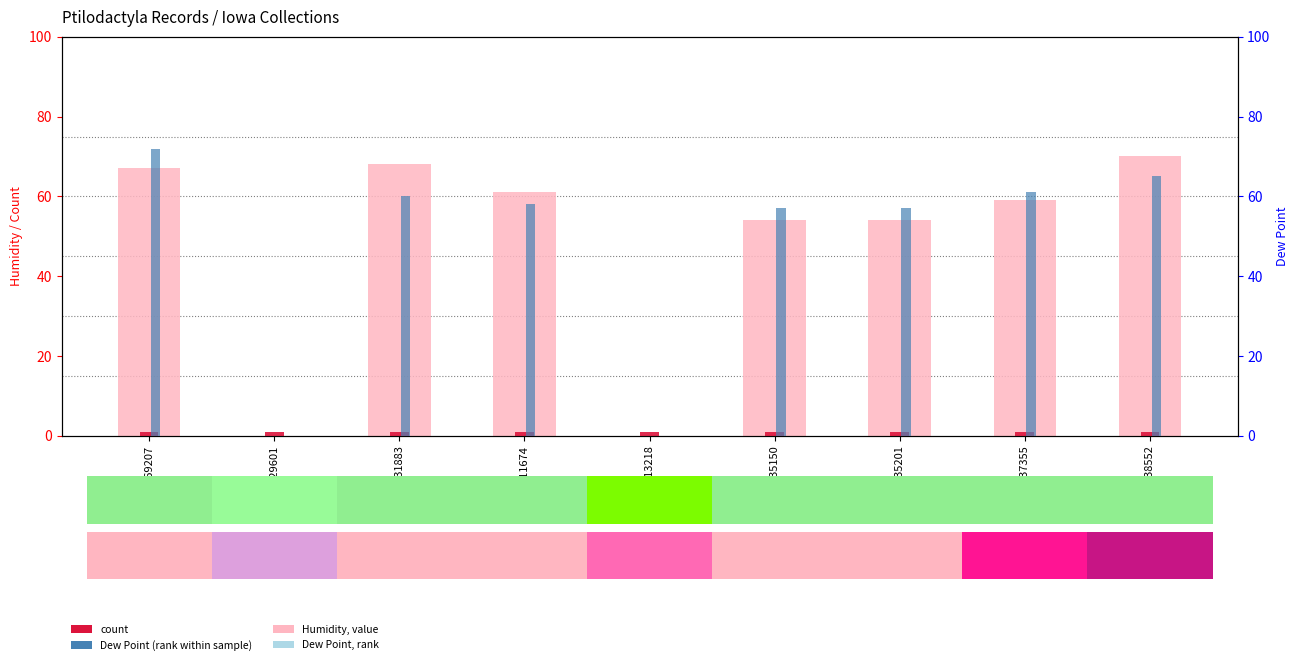

Reading left to right, extract all data points from this chart.

Humidity: 169207=67	229601=0	231883=68	311674=61	313218=0	335150=54	335201=54	337355=59	338552=70
count: 169207=1	229601=1	231883=1	311674=1	313218=1	335150=1	335201=1	337355=1	338552=1
Dew Point (rank): 169207=72	229601=0	231883=60	311674=58	313218=0	335150=57	335201=57	337355=61	338552=65